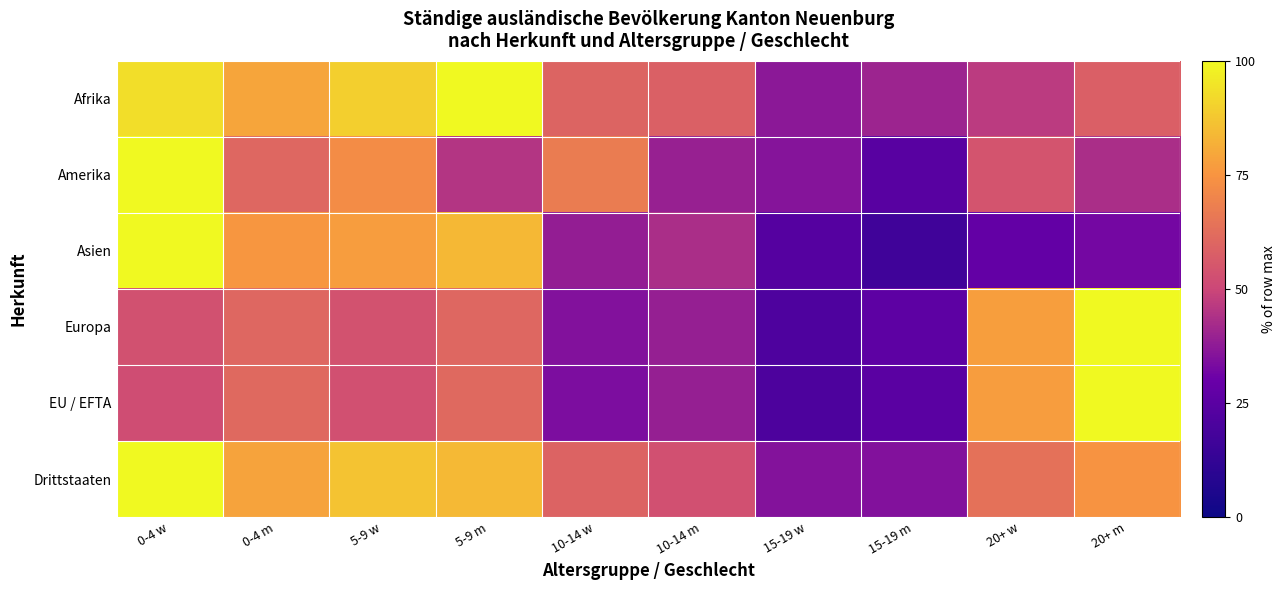

At 5-9 w, list the series in order from smallest to largest.

EU / EFTA, Europa, Amerika, Asien, Drittstaaten, Afrika